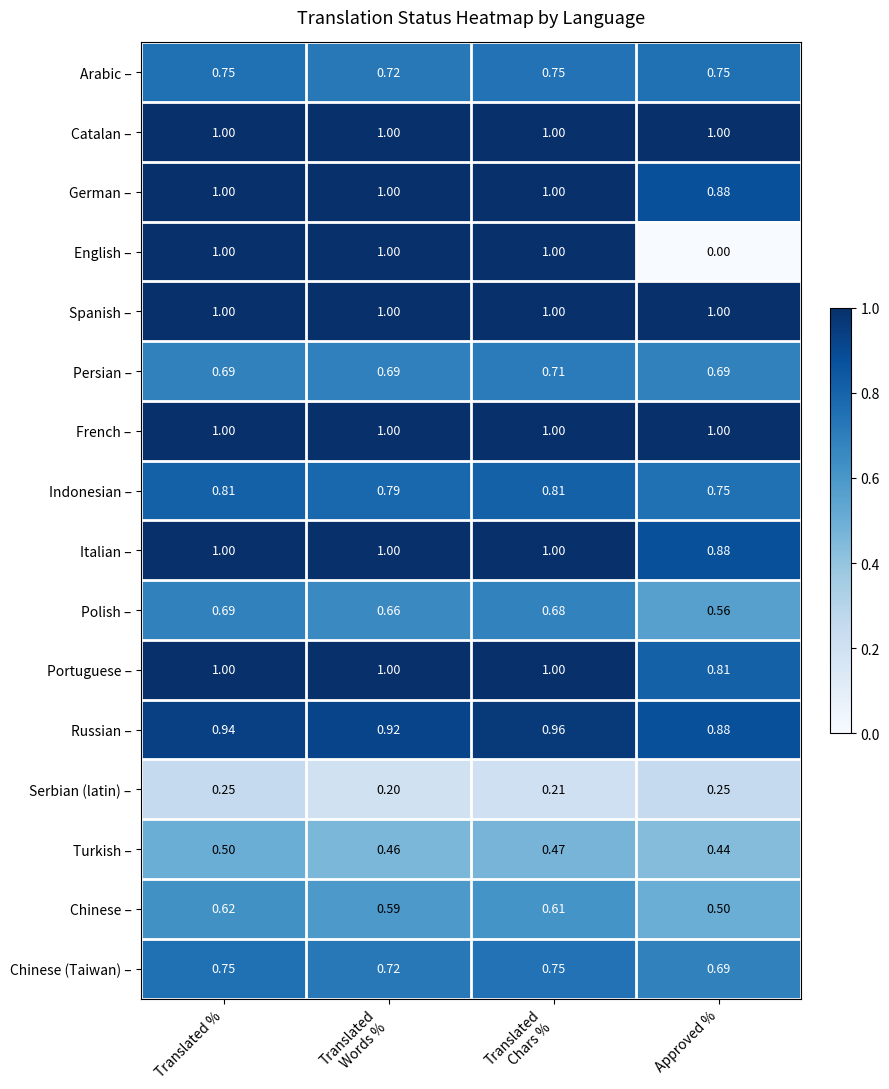

At which label does Turkish – reach its minimum?

Approved %